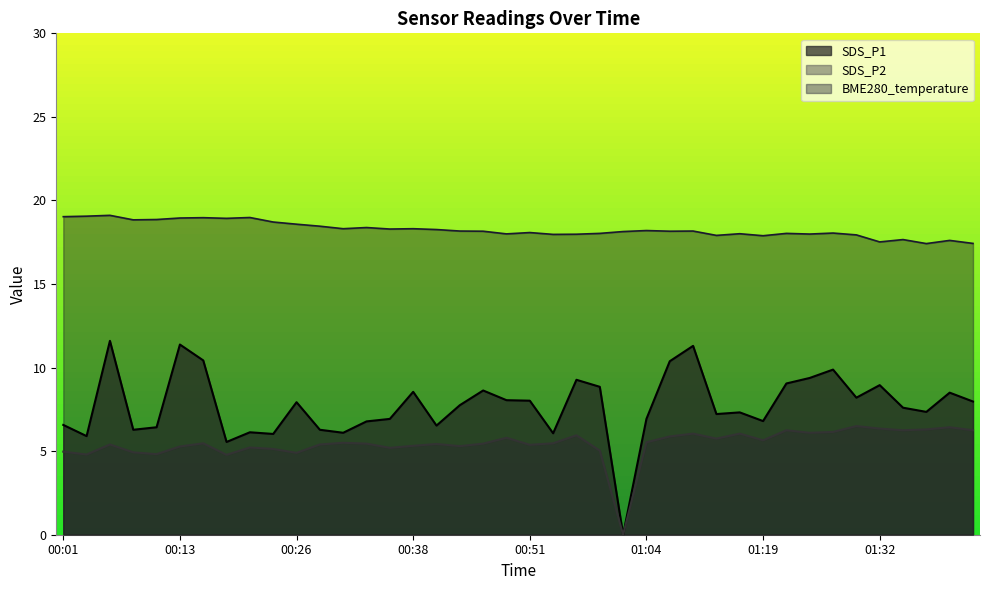

Rank the series at 00:16 from highest to lowest value.

BME280_temperature, SDS_P1, SDS_P2